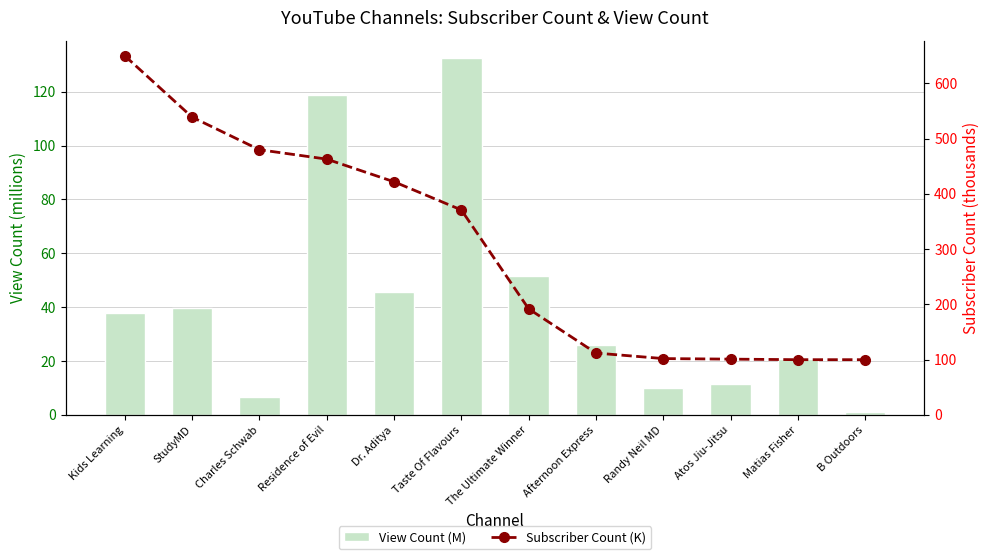

What is the value of the View Count (M) bar at the 12th from the left?

0.9